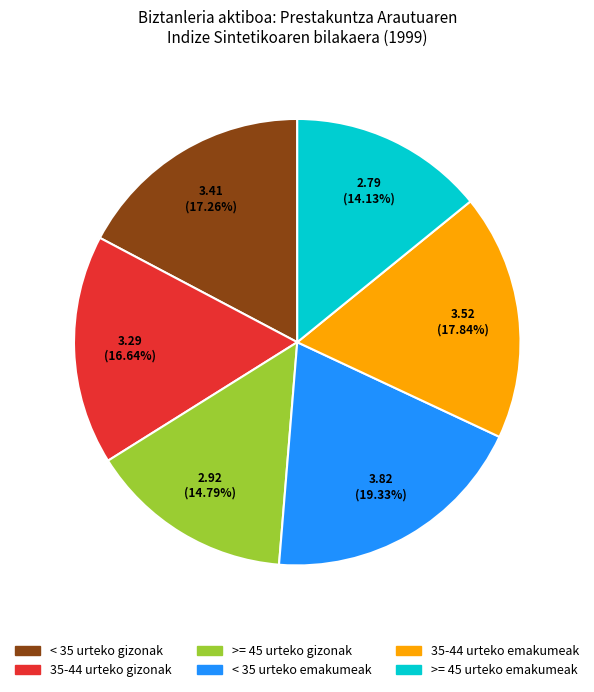

Rank the categories by value from highest to lowest.

< 35 urteko emakumeak, 35-44 urteko emakumeak, < 35 urteko gizonak, 35-44 urteko gizonak, >= 45 urteko gizonak, >= 45 urteko emakumeak